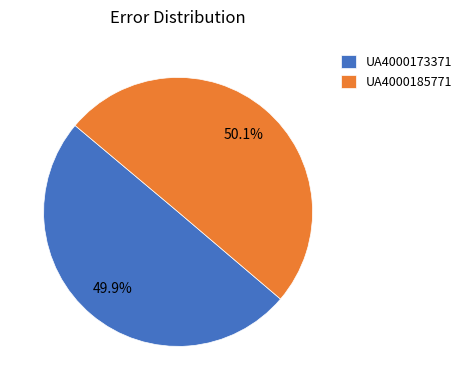

Count the number of slices in the pie.

2